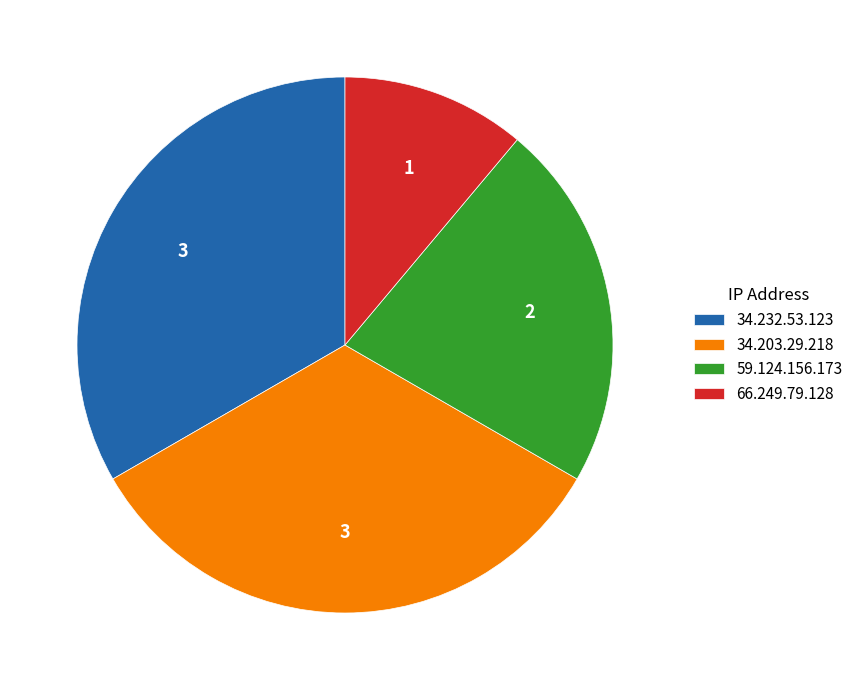

Which category has the smallest portion of the pie?

66.249.79.128